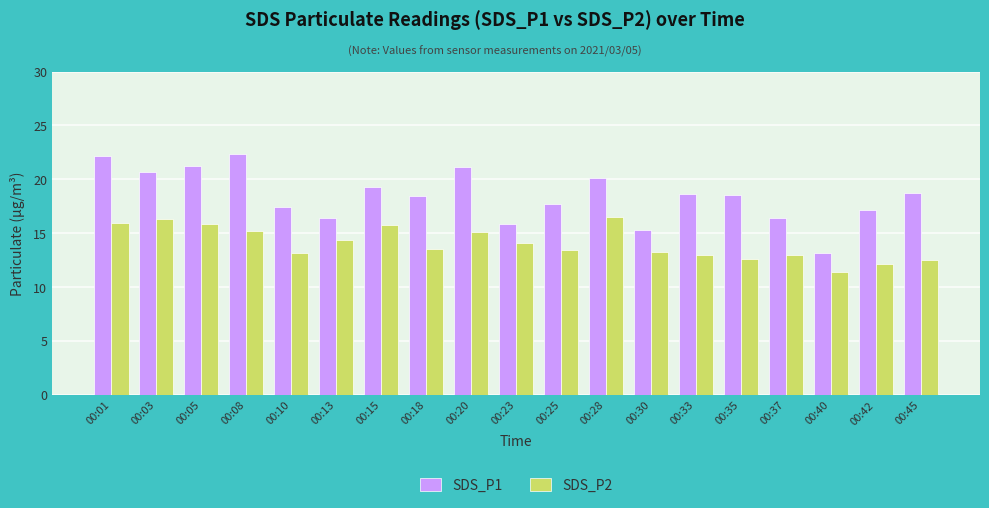

At 00:30, list the series in order from smallest to largest.

SDS_P2, SDS_P1